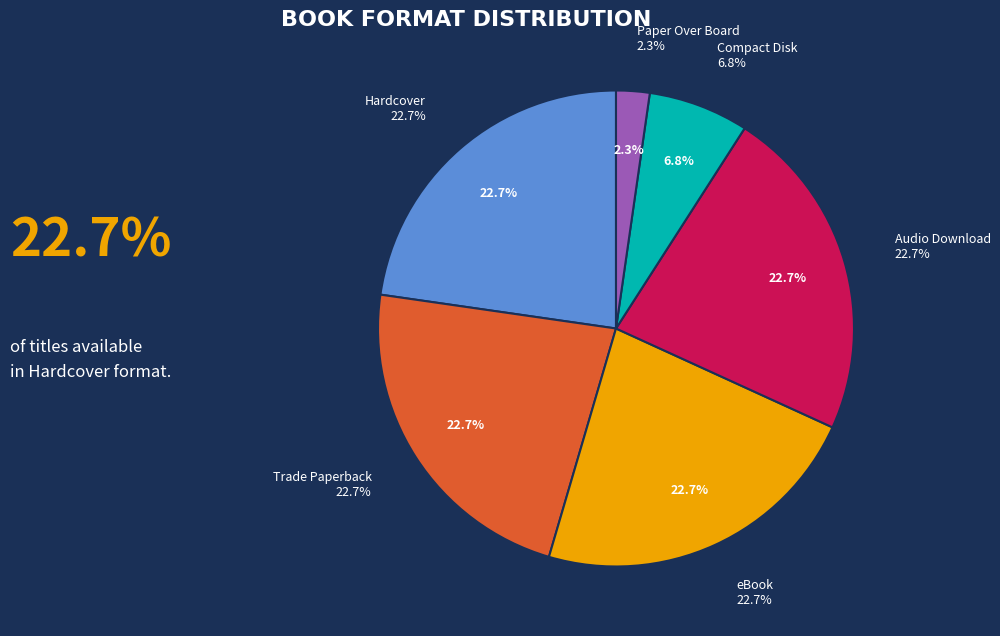

What percentage do Trade Paperback and Compact Disk together represent?

29.5%